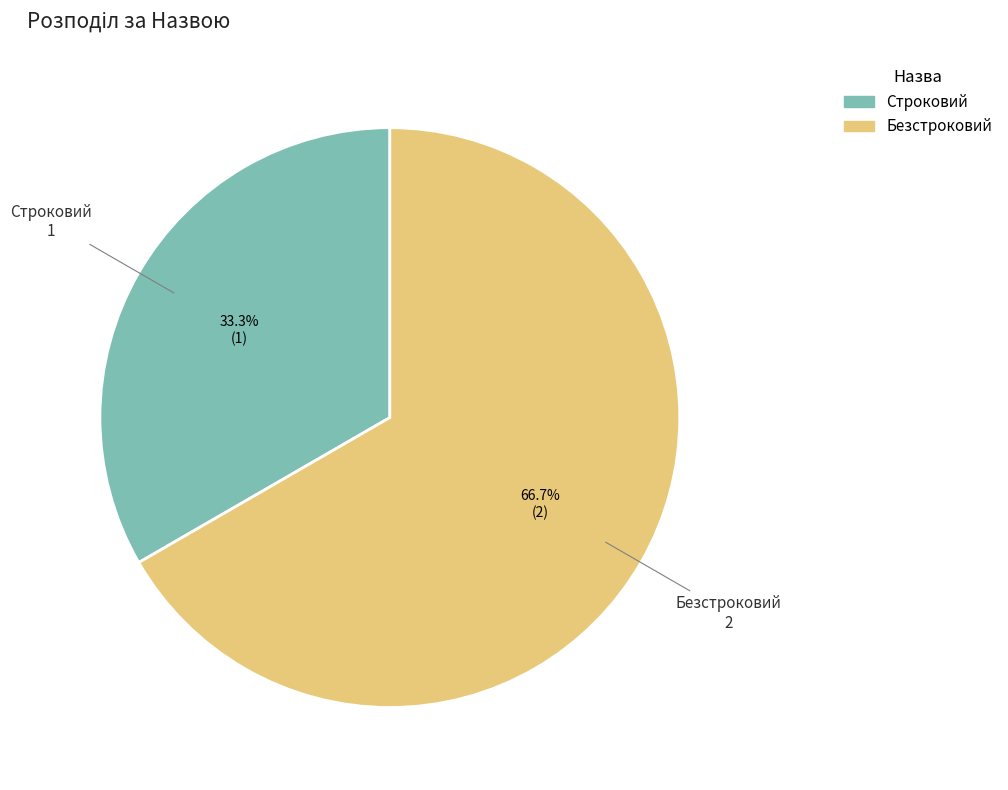

Is it true that Строковий is 42% of the pie?

False